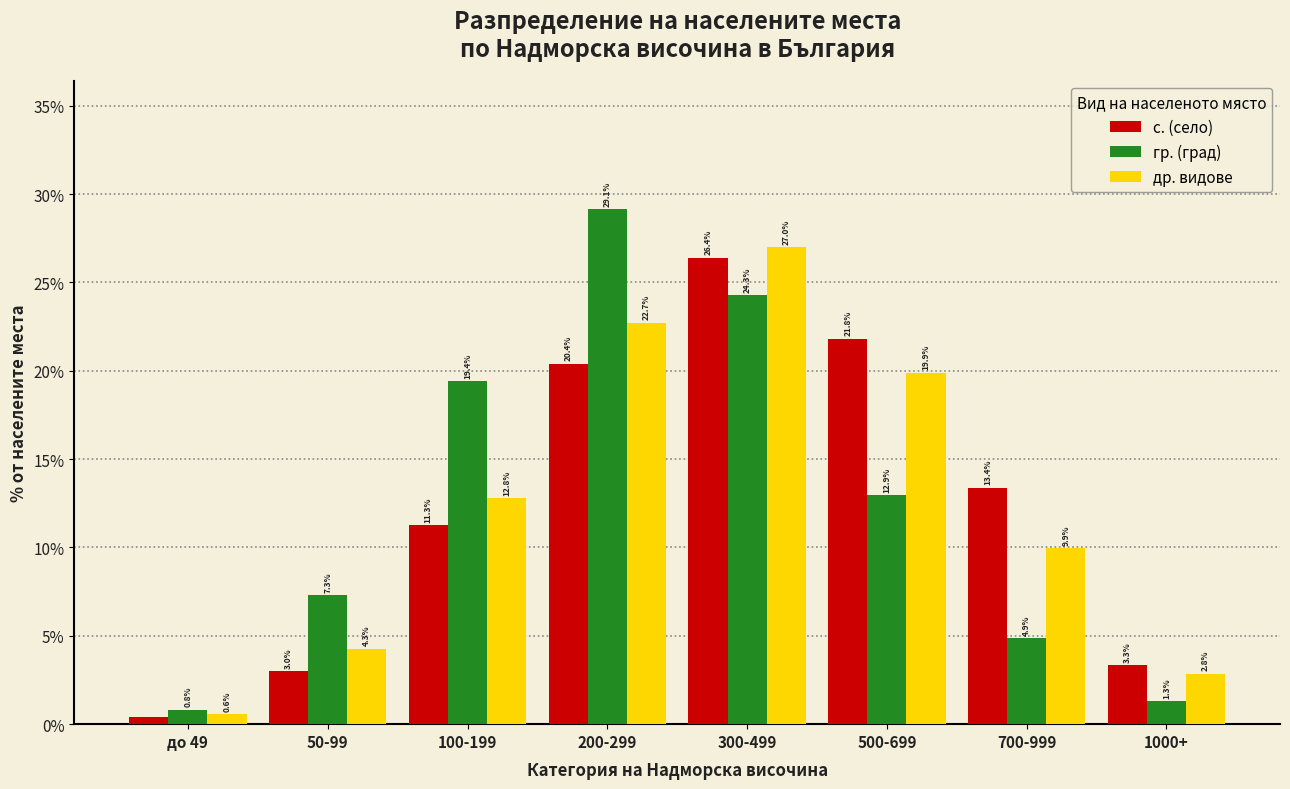

Which category has the highest value in the гр. (град) series?

200-299